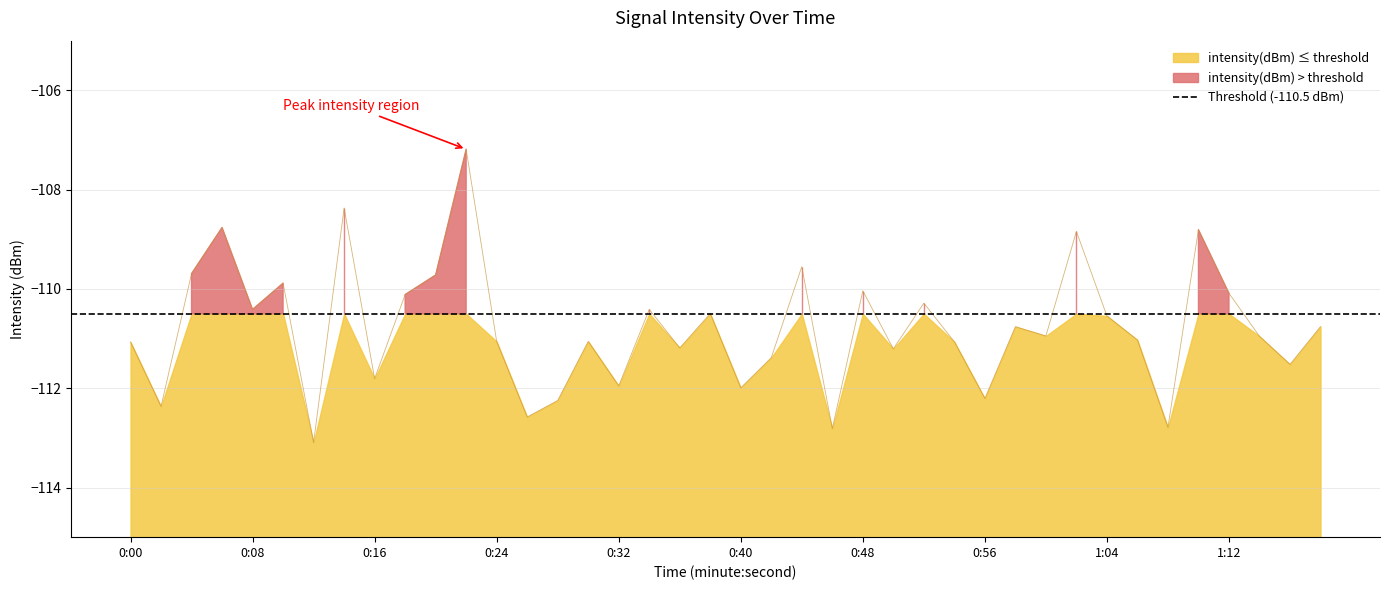

What is the difference between the values at 23 and 0:00?

1.7